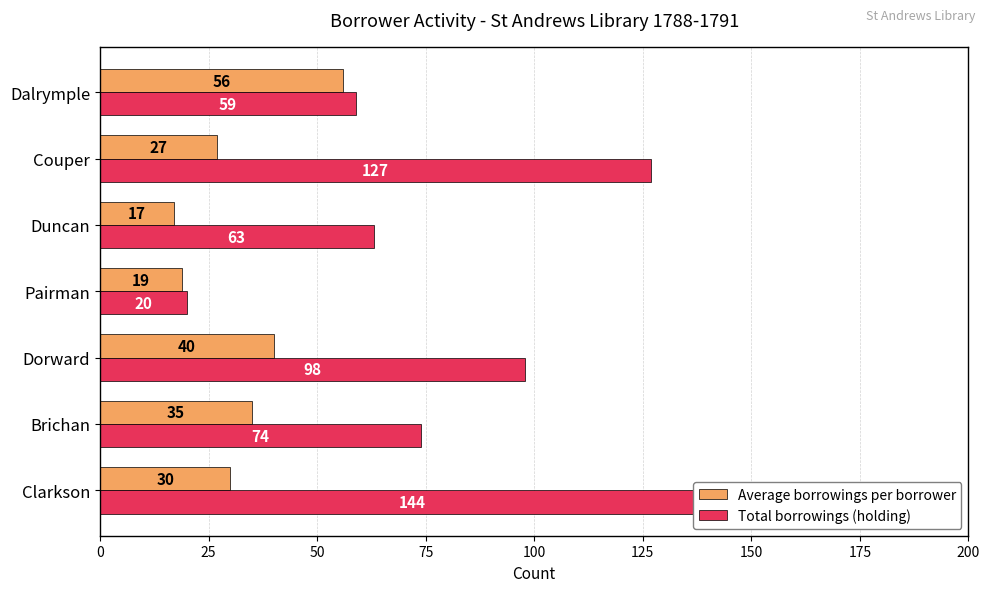

True or false: Average borrowings per borrower has a value of 26 at Pairman.

False